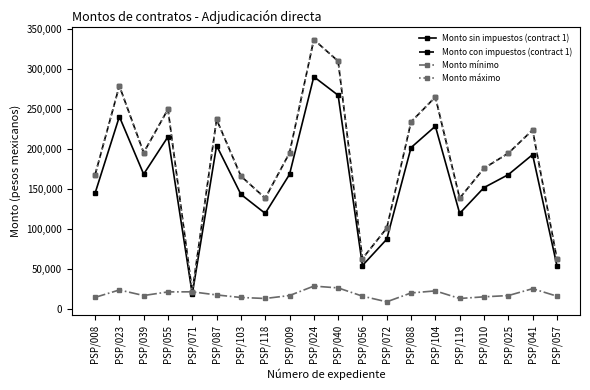

Is this an area chart (filled region under the line)?

No